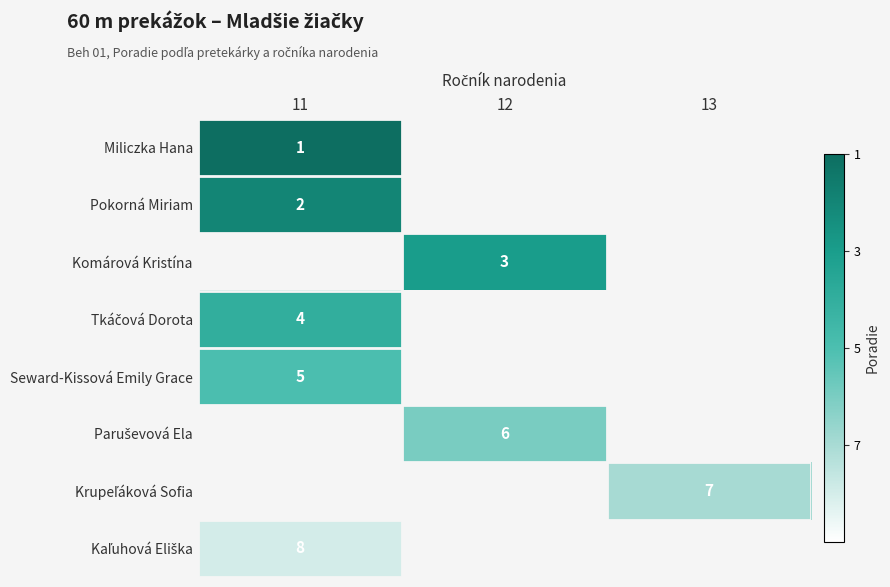

Is it true that Komárová Kristína equals 5 at 12?

False